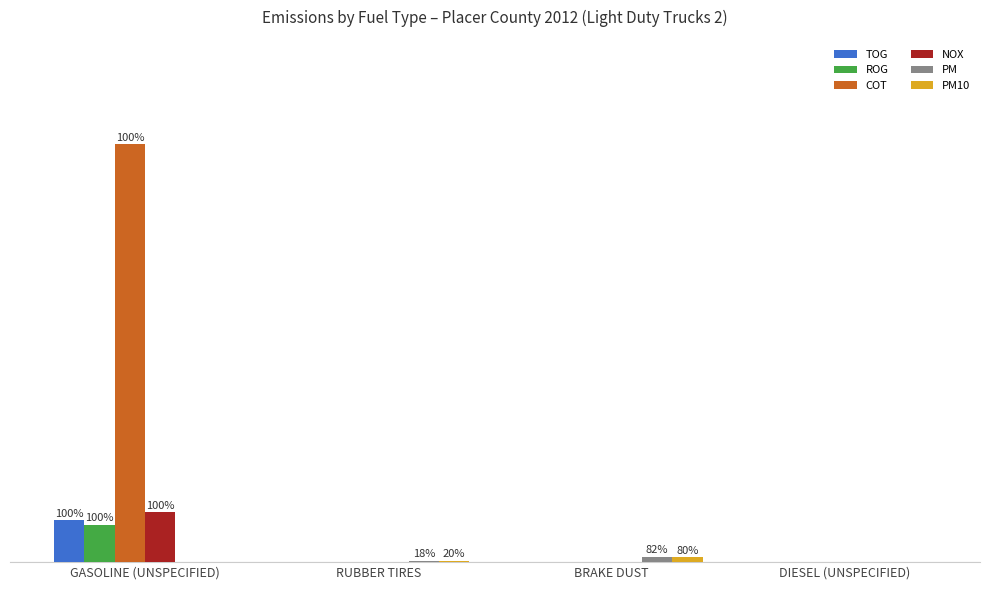

Reading right to left, transcribe all the data shown in this chart.

TOG: 0.0	0.0	0.0	0.7
ROG: 0.0	0.0	0.0	0.6
COT: 0.0	0.0	0.0	7.1
NOX: 0.0	0.0	0.0	0.8
PM: 0.0	0.1	0.0	0.0
PM10: 0.0	0.1	0.0	0.0